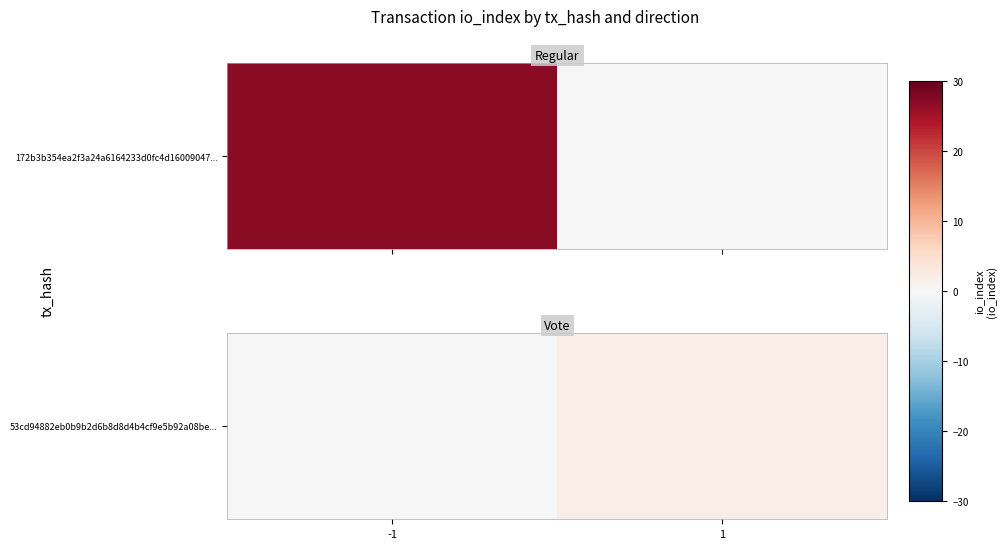

Where is the data nearest to the value 1?

-1